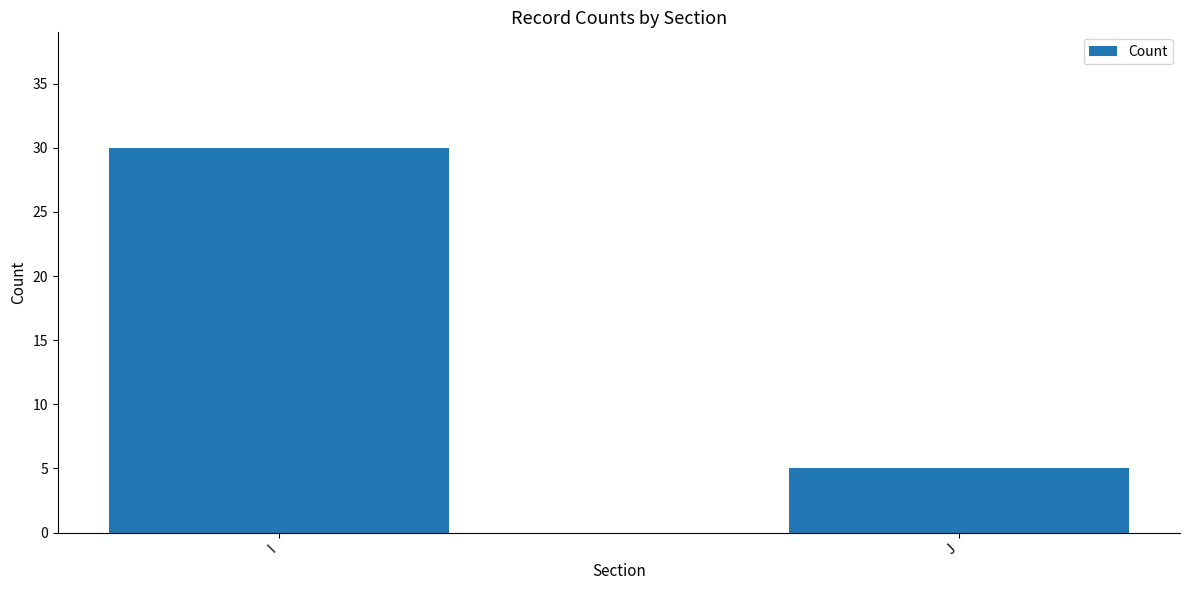

Which has a higher value, I or J?

I